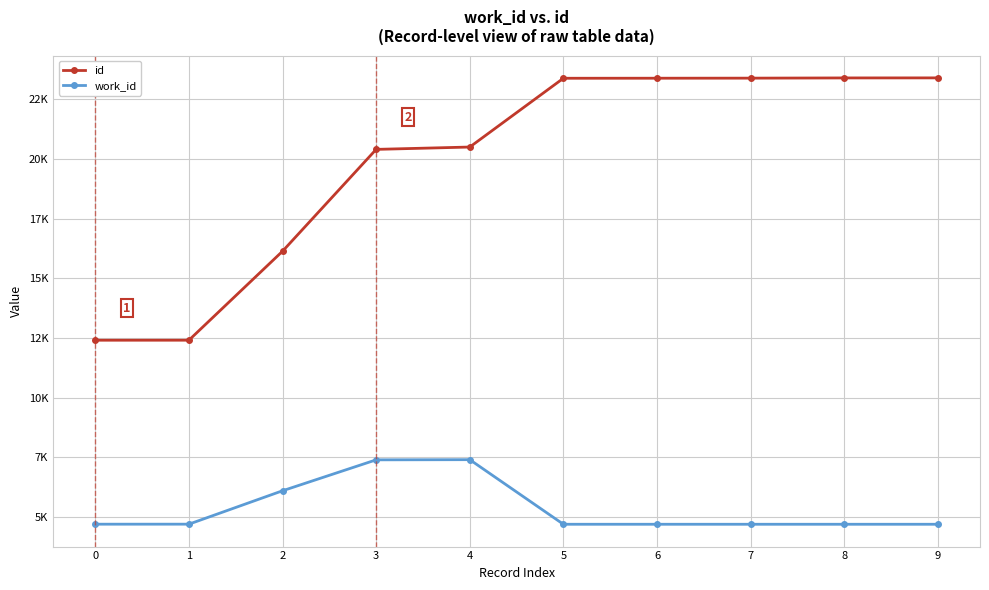

Does the chart have visible grid lines?

Yes